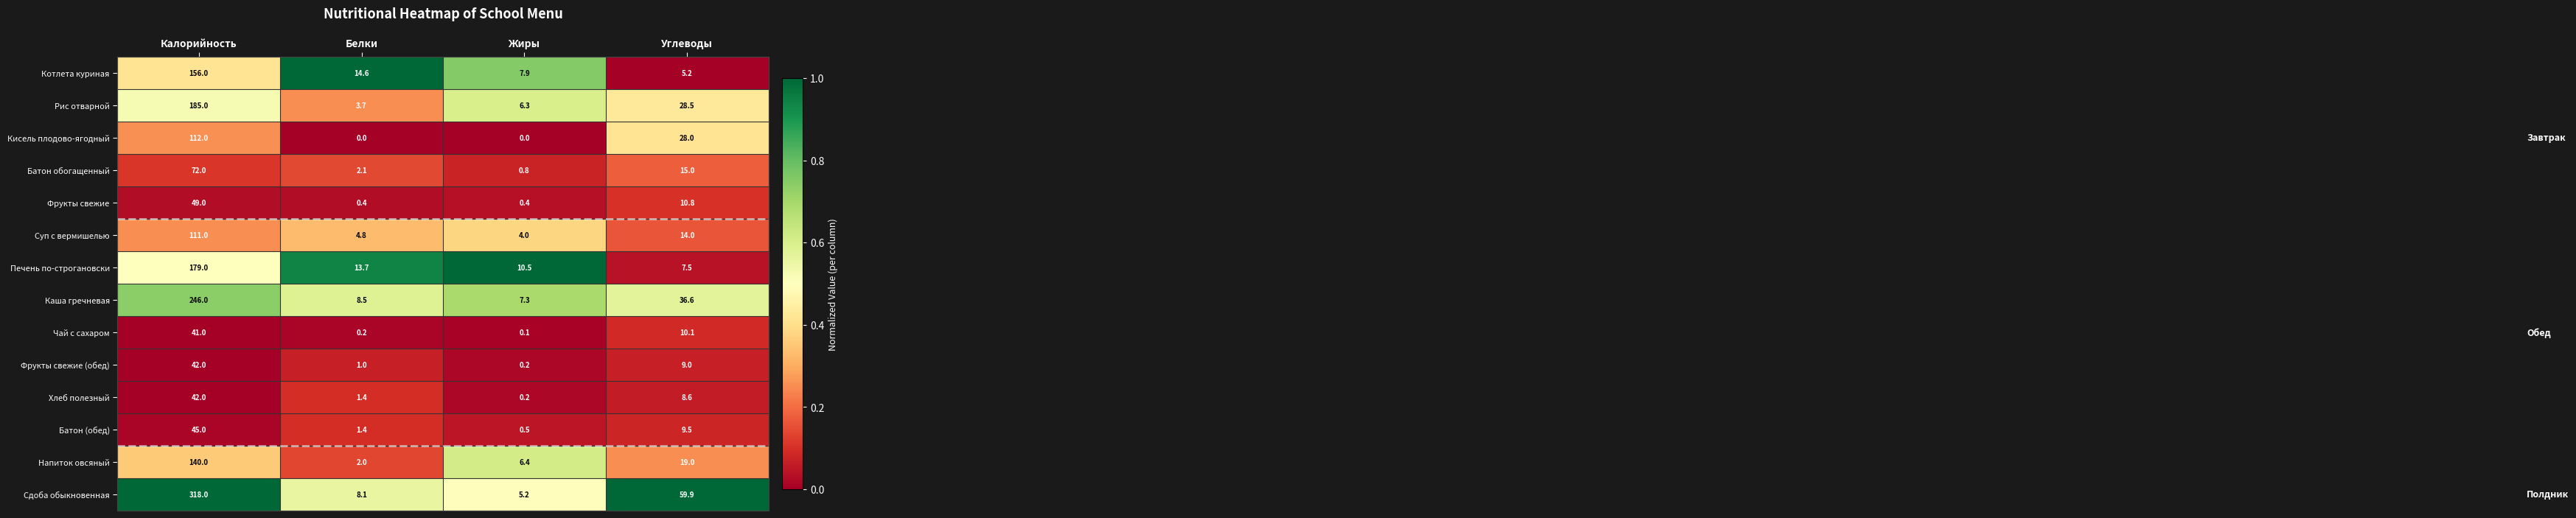

Rank the categories by Каша гречневая value from lowest to highest.

Жиры, Белки, Углеводы, Калорийность